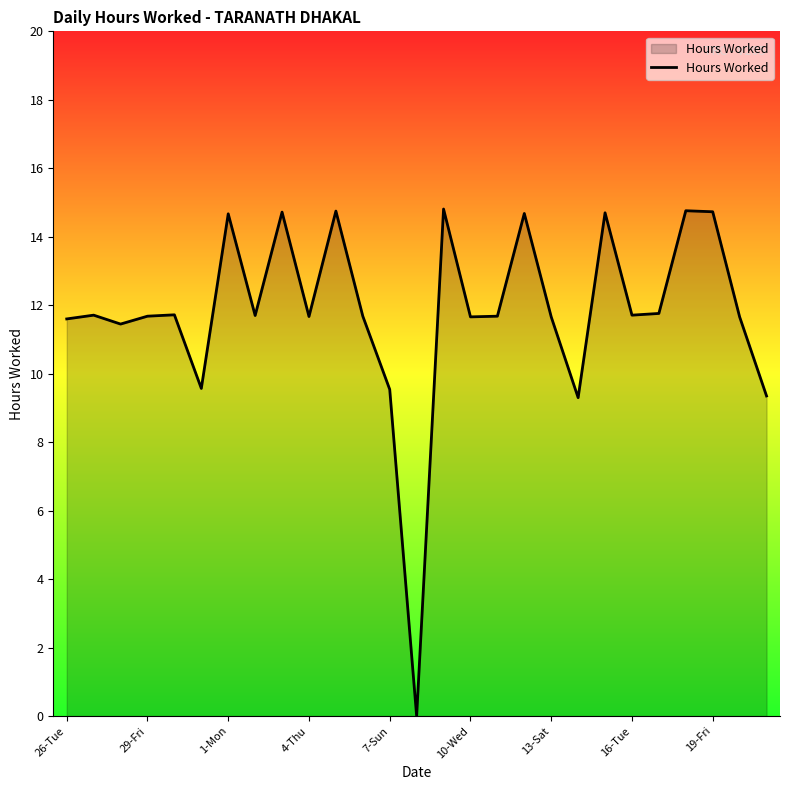

What is the greatest value displayed?

14.8